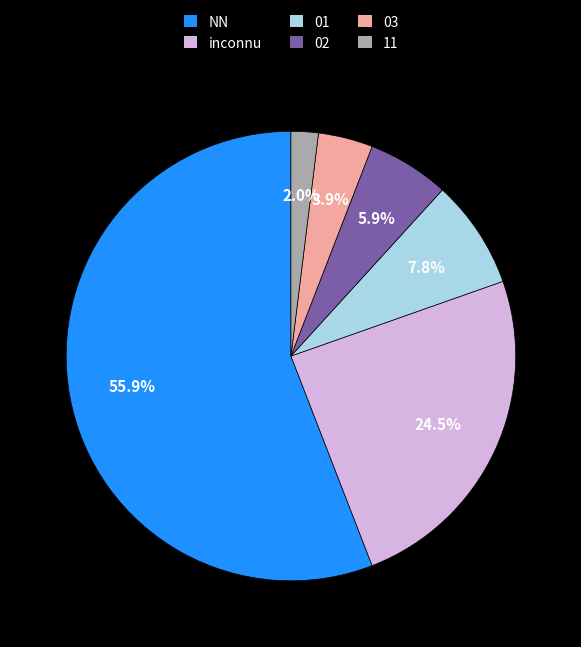

How many segments does this pie chart have?

6